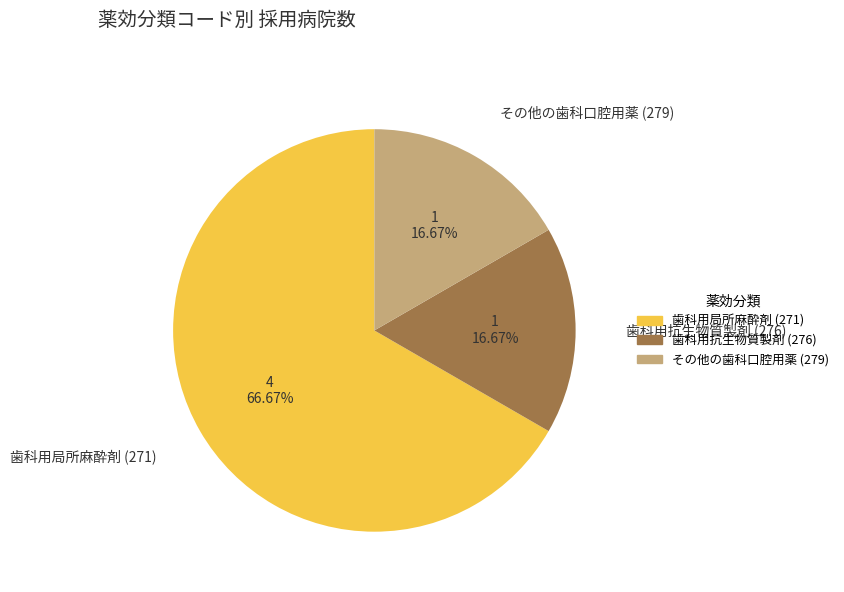

How many segments does this pie chart have?

3